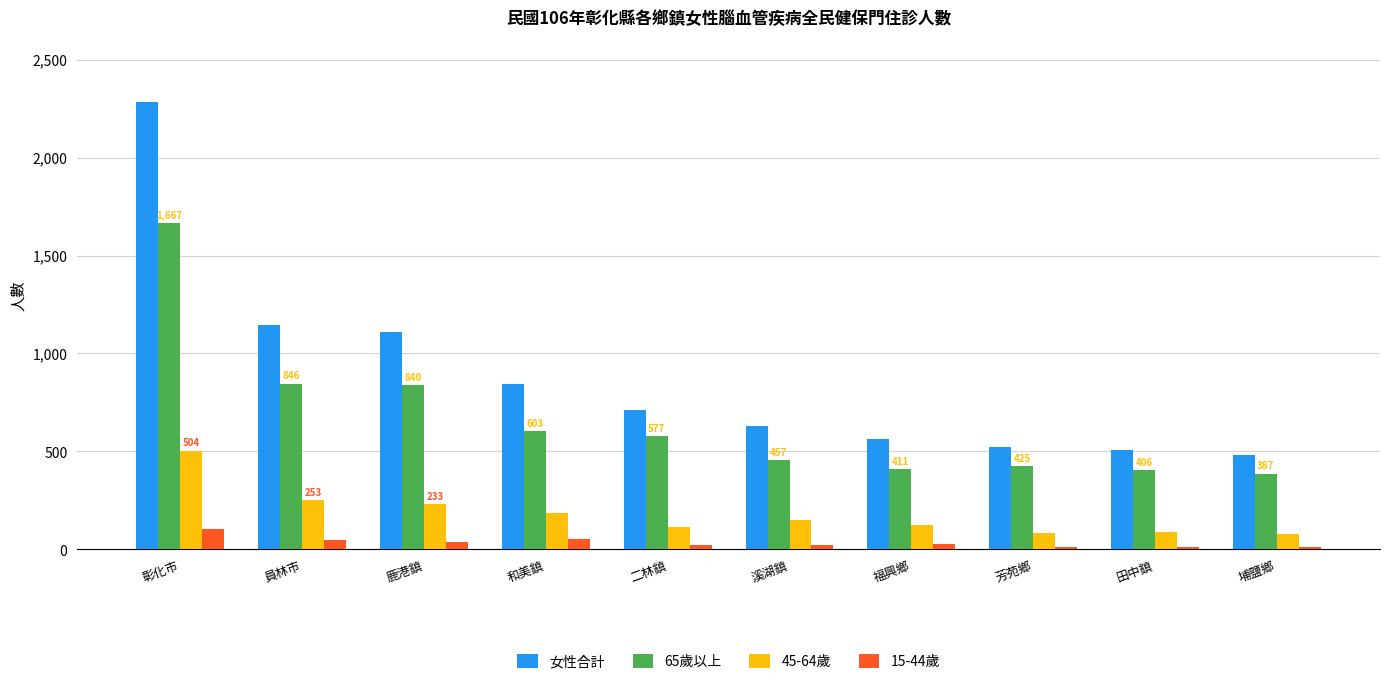

What are all the series names shown in the legend?

女性合計, 65歲以上, 45-64歲, 15-44歲